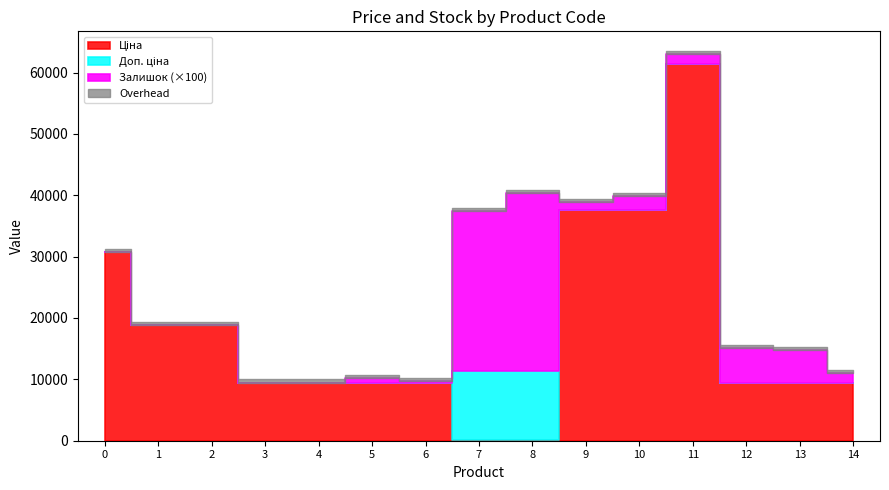

Which series has the widest spread of values?

Ціна